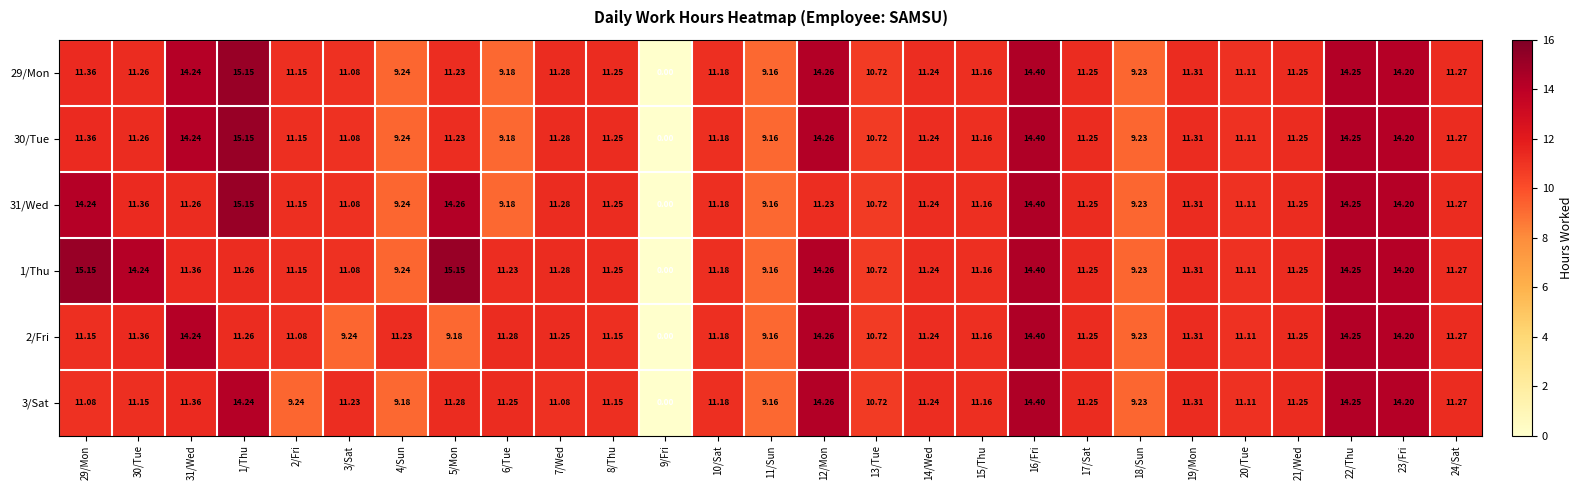

Is the value of 1/Thu at 9/Fri greater than the value of 29/Mon at 1/Thu?

No